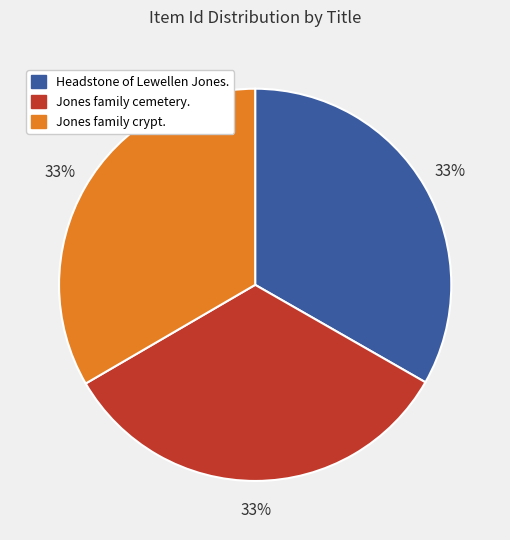

Count the number of slices in the pie.

3